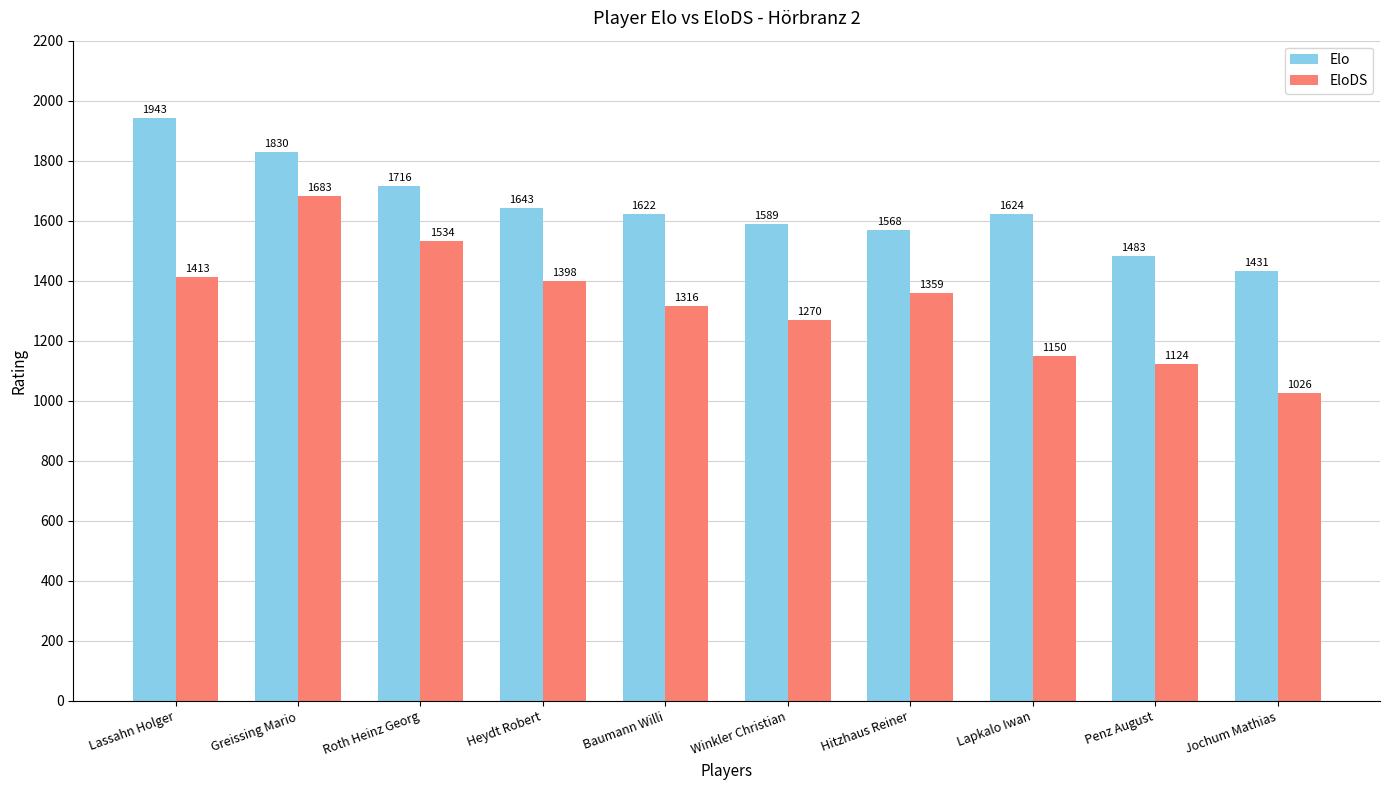

Reading right to left, list all the values displayed in this chart.

Elo: 1431	1483	1624	1568	1589	1622	1643	1716	1830	1943
EloDS: 1026	1124	1150	1359	1270	1316	1398	1534	1683	1413